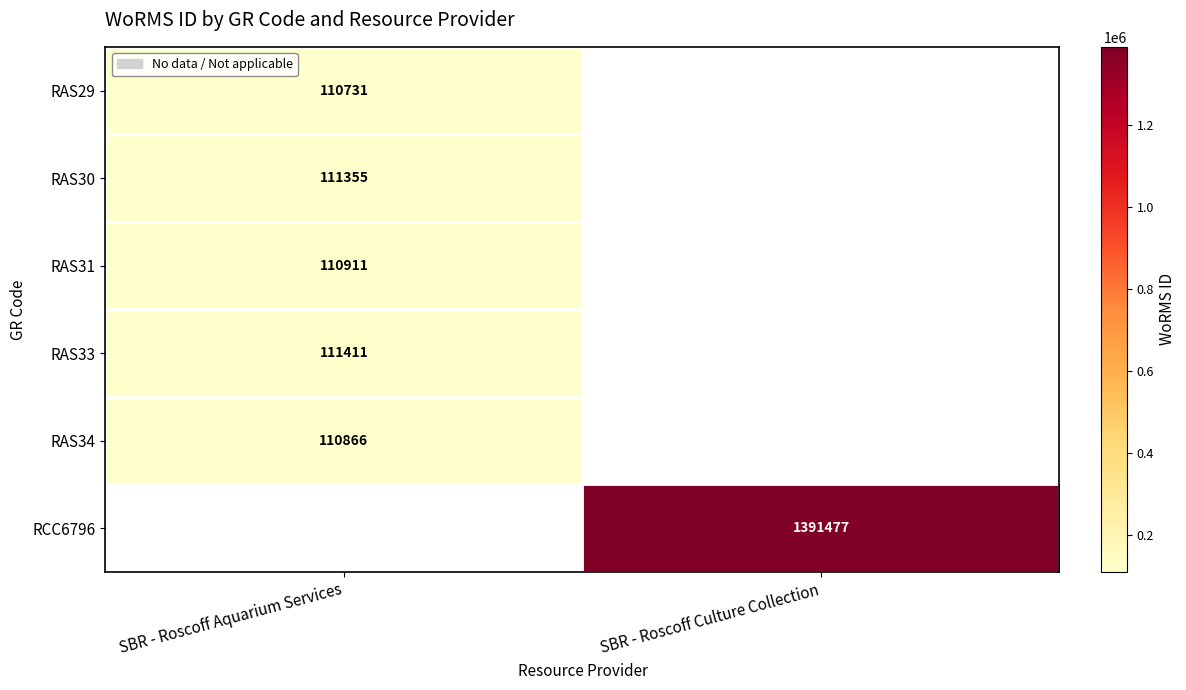

The RAS31 series shows 110911 at SBR - Roscoff Aquarium Services. True or false?

True